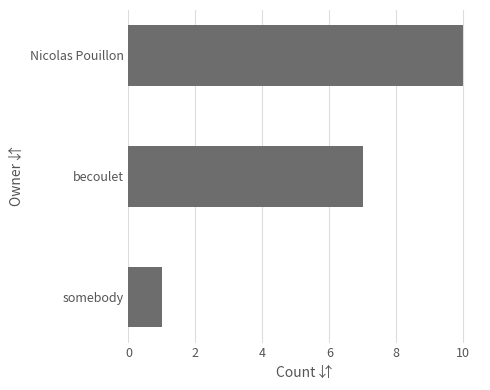

Where is the data nearest to the value 5?

becoulet